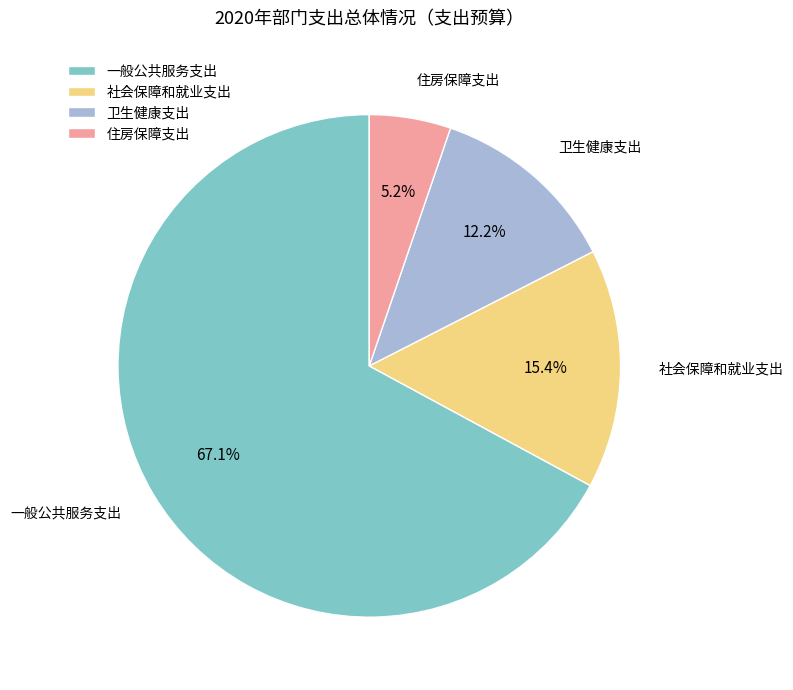

How many segments does this pie chart have?

4